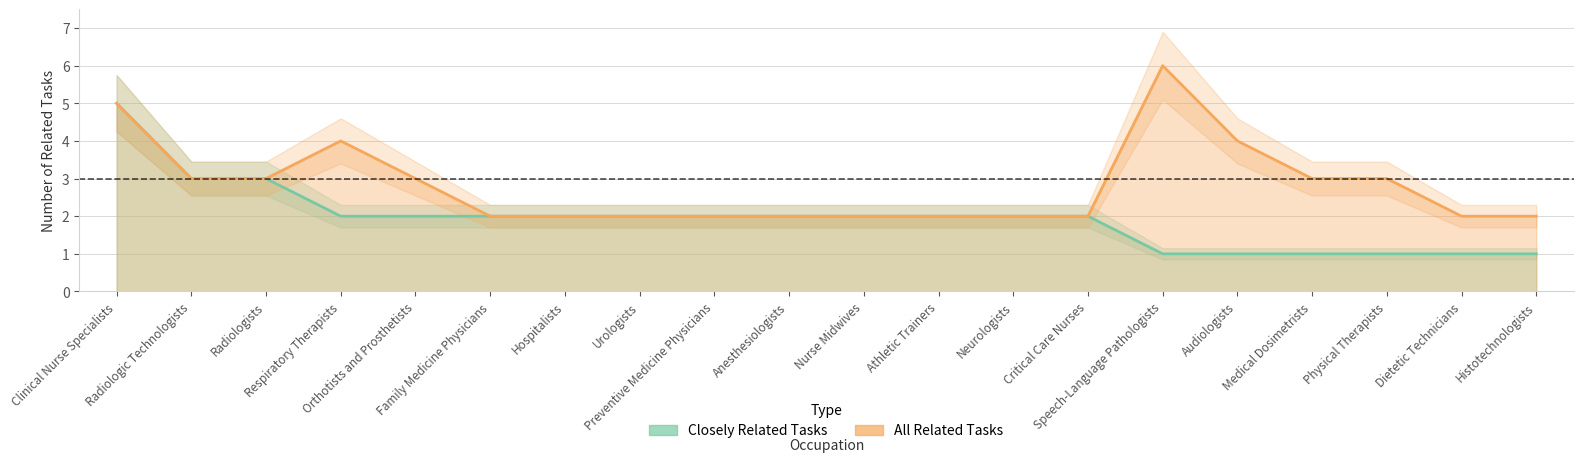

True or false: Closely Related Tasks has a value of 3 at Hospitalists.

False